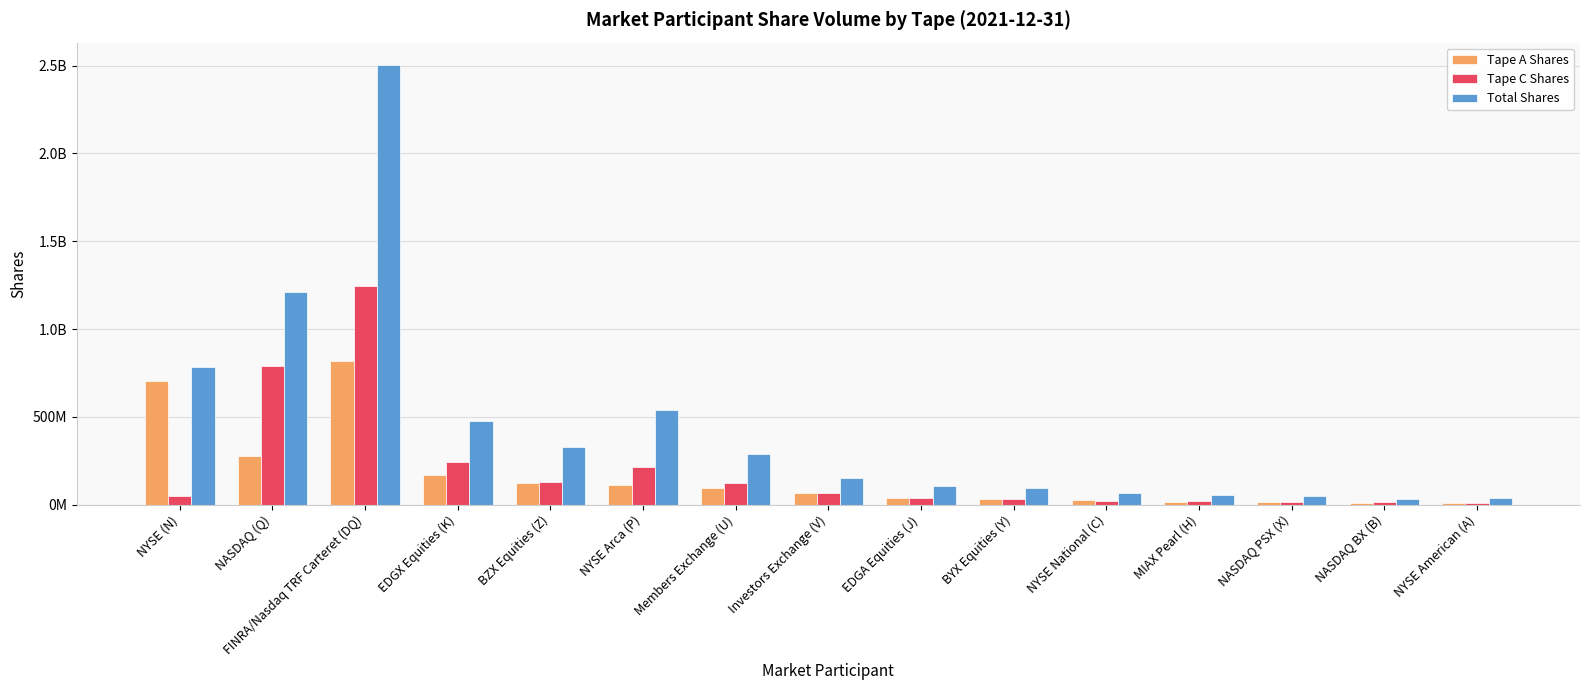

What are all the series names shown in the legend?

Tape A Shares, Tape C Shares, Total Shares